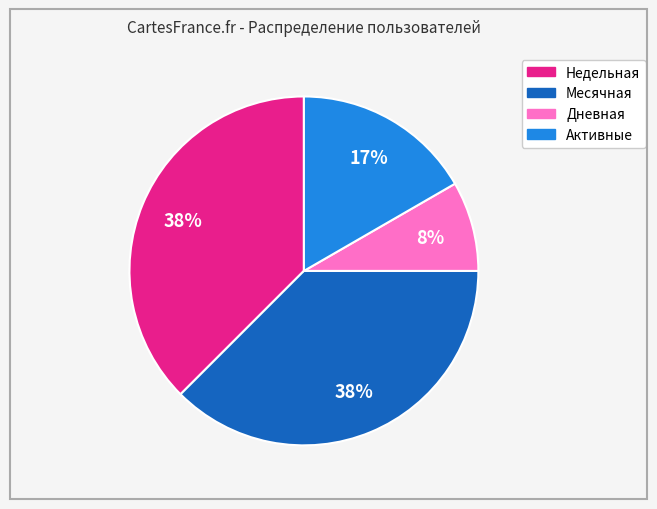

The Недельная slice represents 38% of the pie. True or false?

True